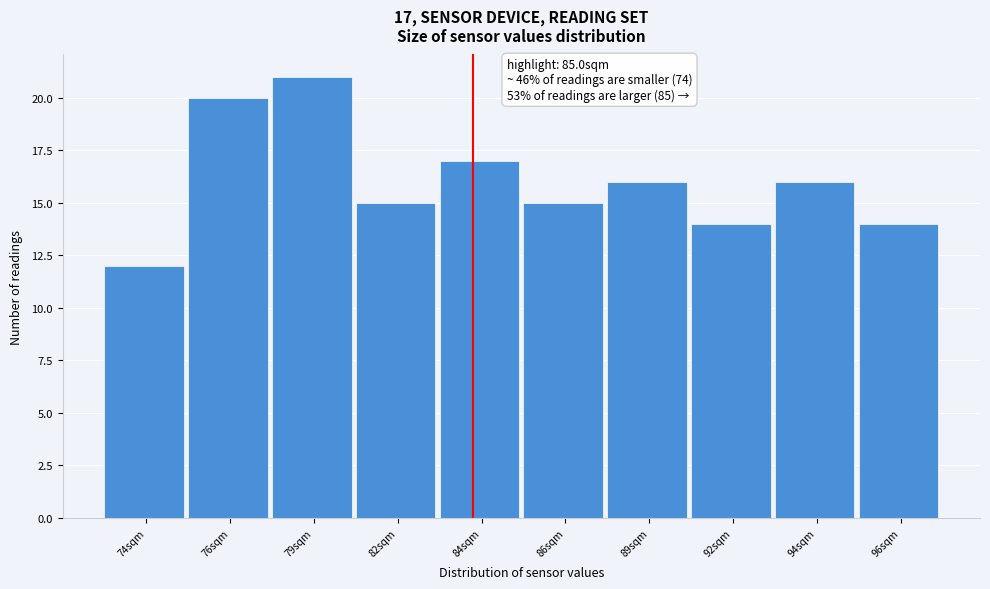

Reading right to left, what are all the values shown in this chart?

96sqm=14	94sqm=16	92sqm=14	89sqm=16	86sqm=15	84sqm=17	82sqm=15	79sqm=21	76sqm=20	74sqm=12